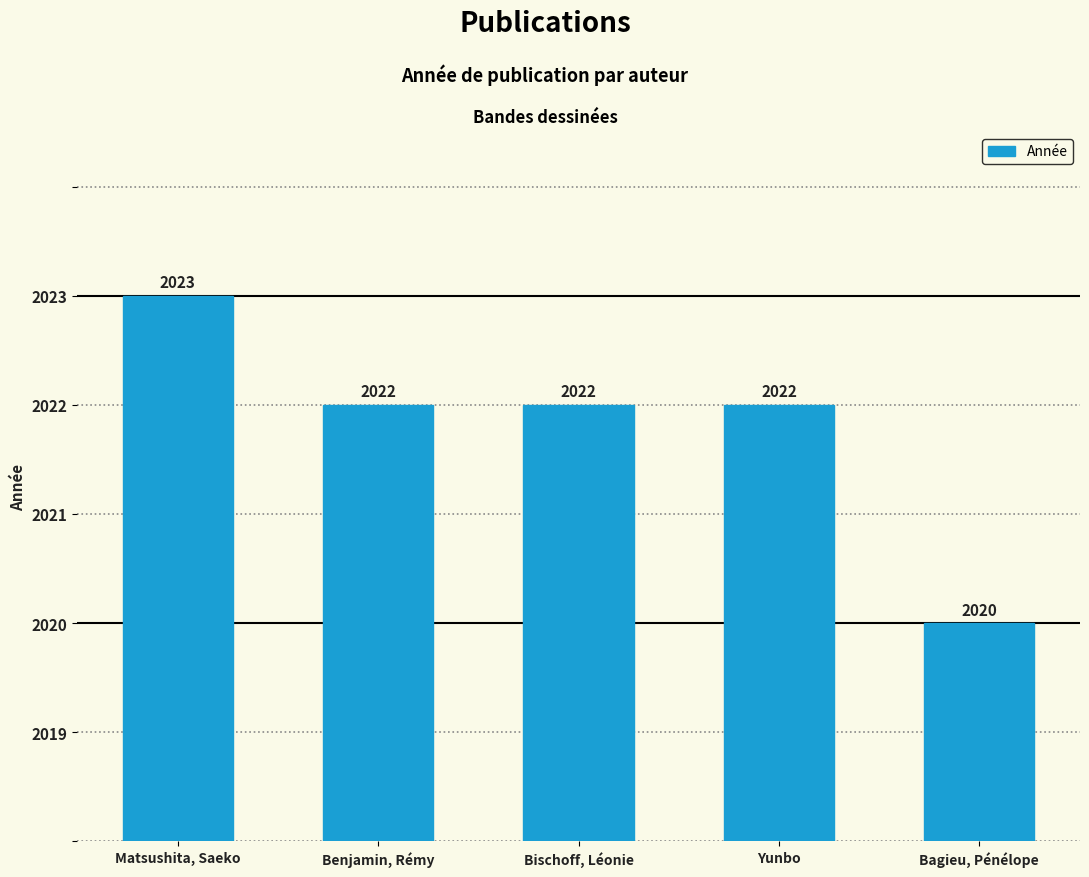

Where does the data first go above 2022?

Matsushita, Saeko